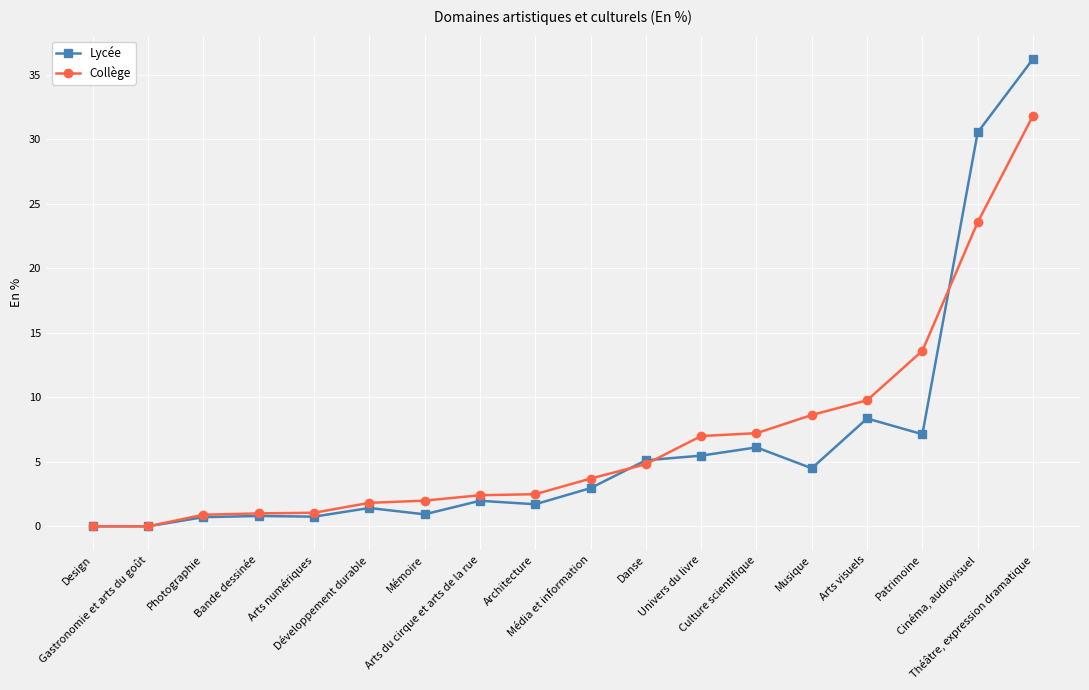

What position from the left is Arts visuels?

15